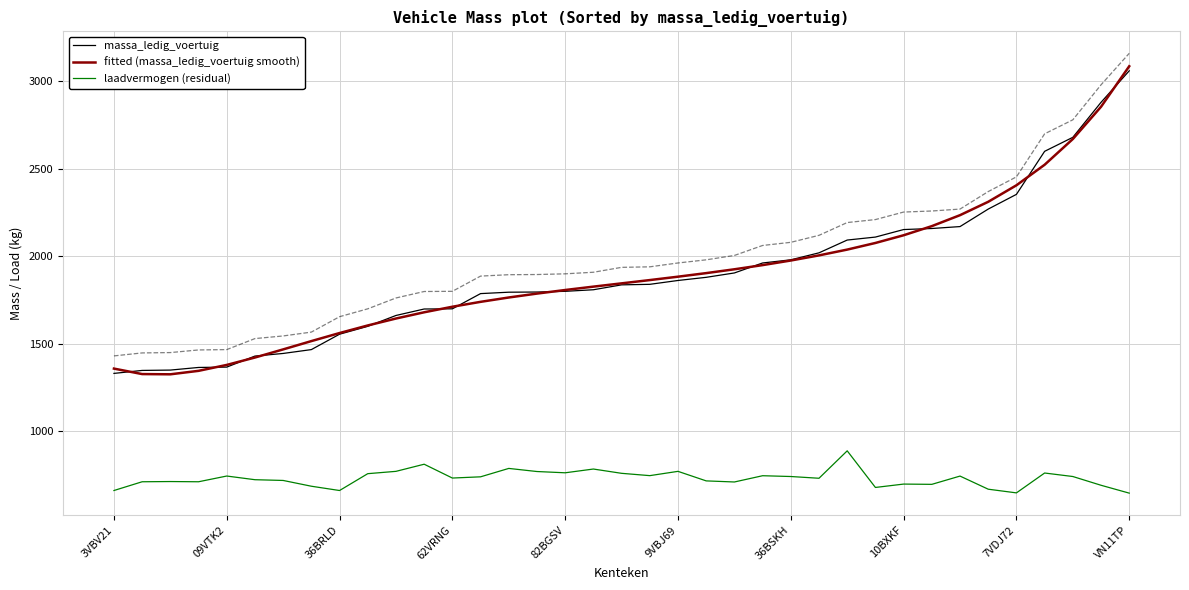

At which label is fitted (massa_ledig_voertuig smooth) closest to 2205?

30